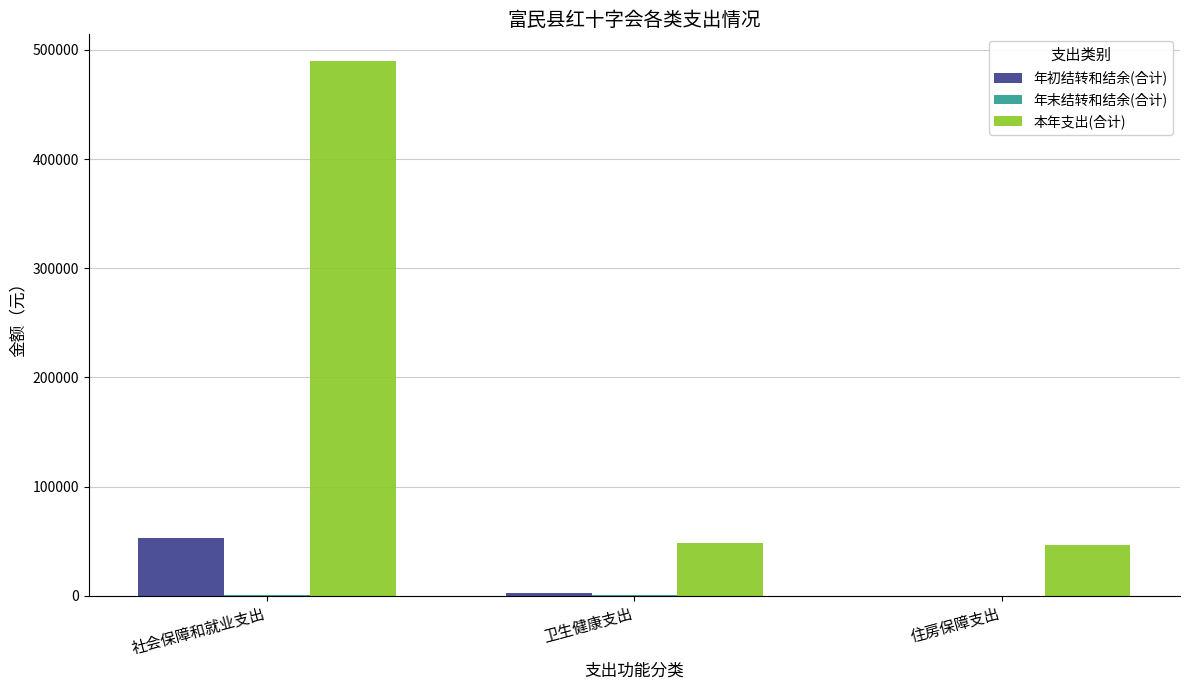

What is the sum of the 本年支出(合计) values at 卫生健康支出 and 社会保障和就业支出?

538187.5